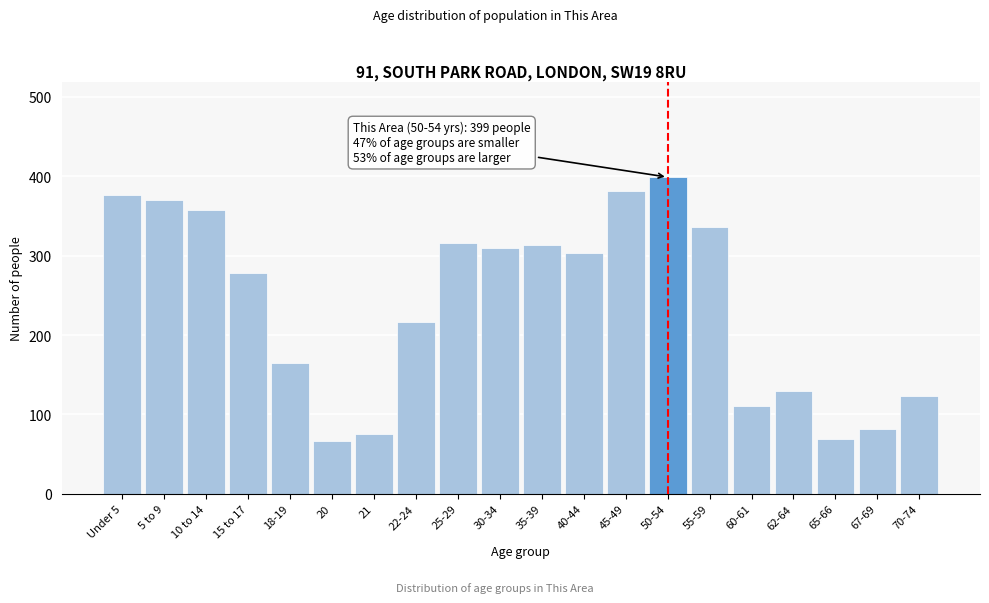

Where is the data nearest to the value 233?

22-24